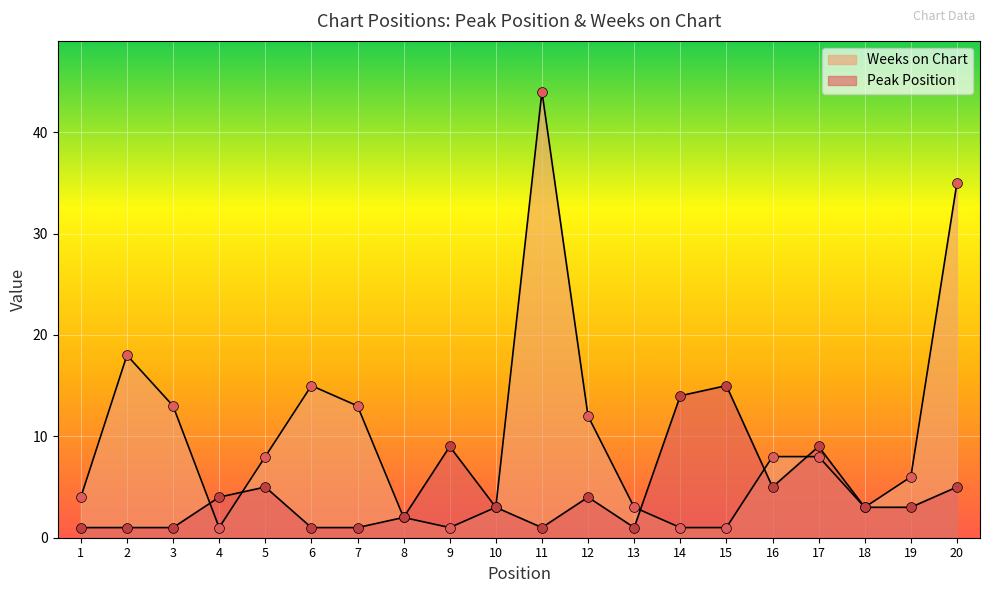

What are all the series names shown in the legend?

Peak Position, Weeks on Chart